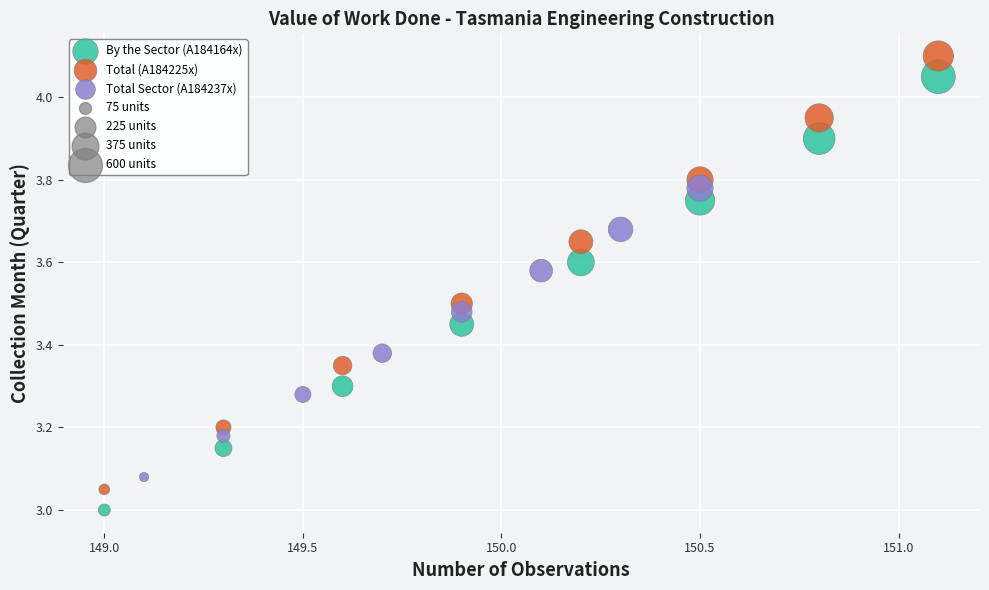

Which series contains the lowest Y value?

By the Sector (A184164x)